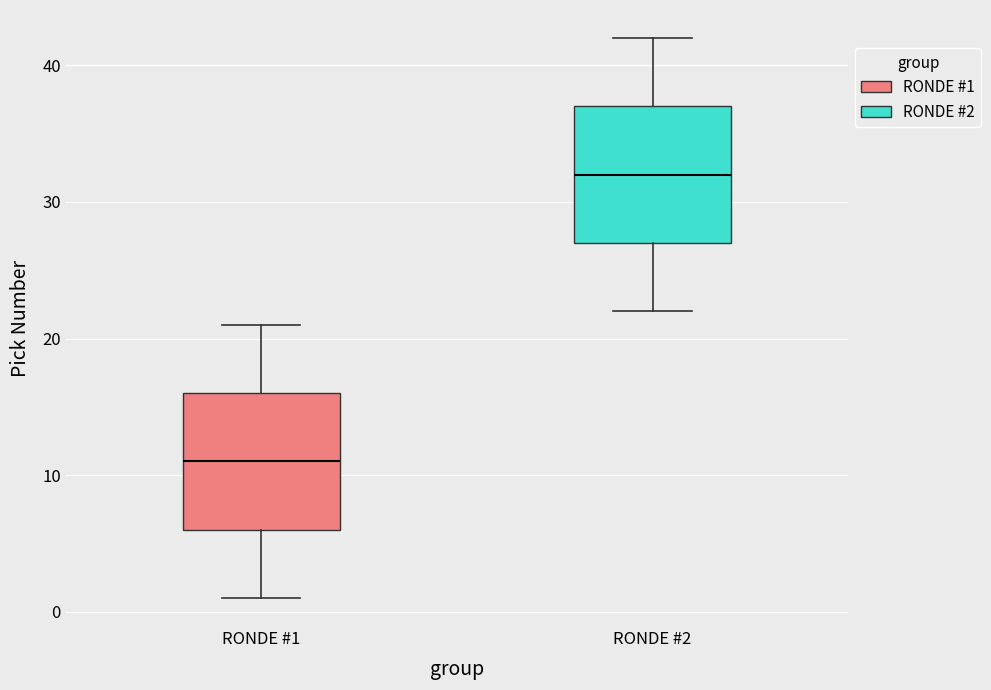

Reading left to right, transcribe this box plot: for each box, give where its median line is, the range the box spans, and where its two whiskers end, as read against the y-axis. The values are not printed on the chart, so give them approximately, as read against the axis.

RONDE #1: median 11, box 6 to 16, whiskers 1 to 21
RONDE #2: median 32, box 27 to 37, whiskers 22 to 42